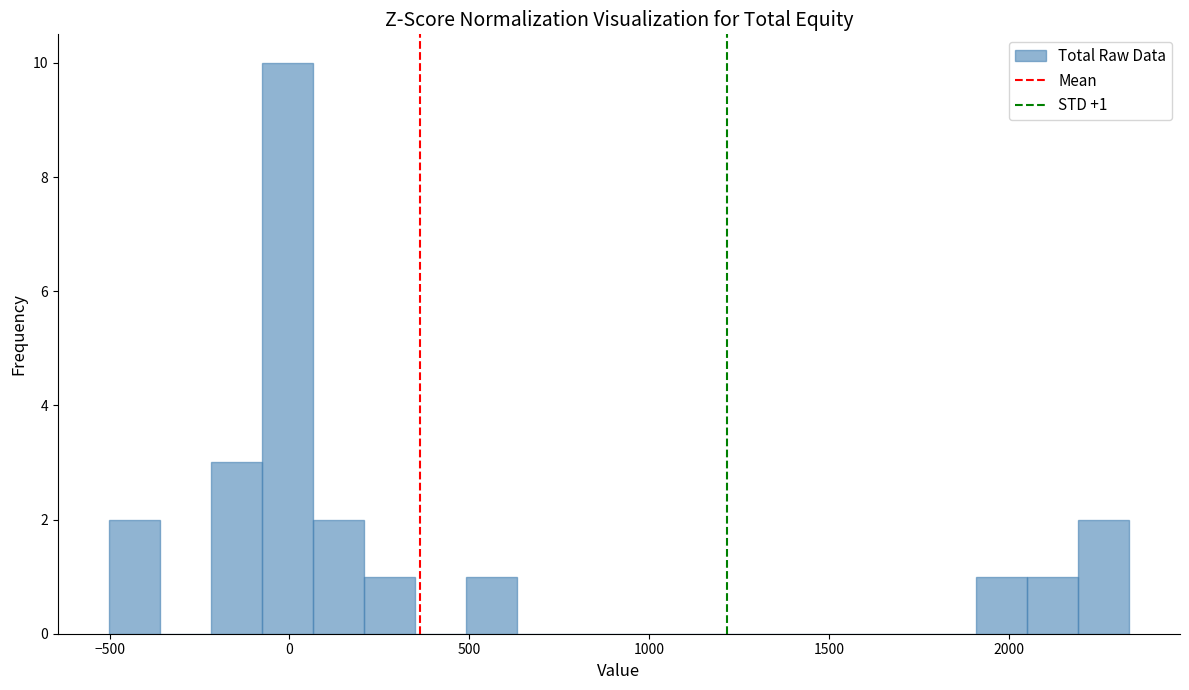

Around what value on the x-axis is the tallest bar? Give the approximate position of its centre, as read against the axis.

0